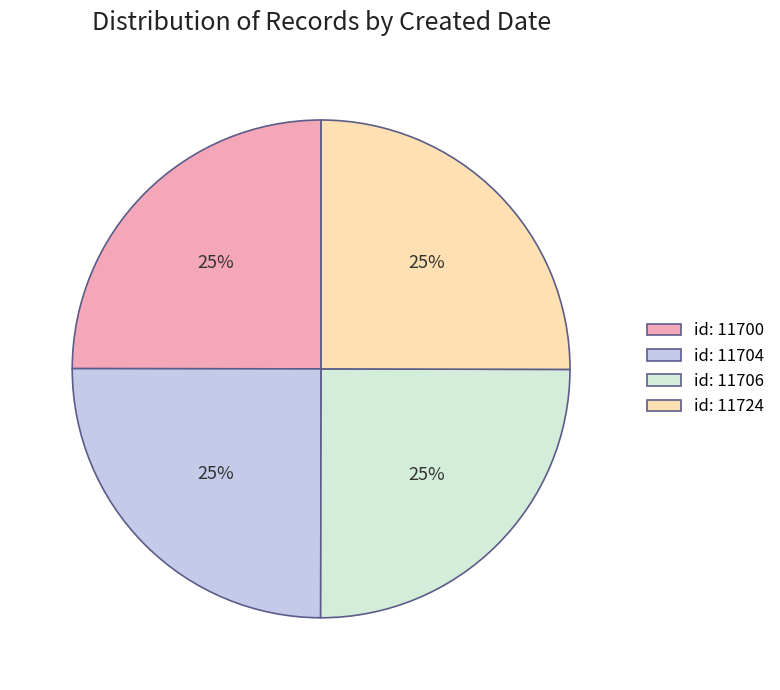

To the nearest percent, what portion does id: 11700 represent?

25%